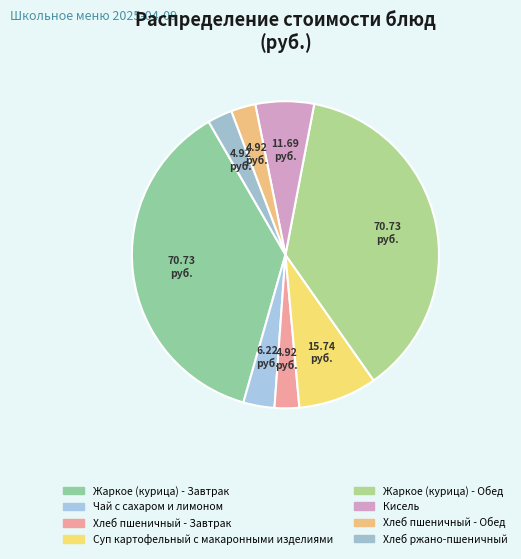

Which has a higher value, Кисель or Хлеб пшеничный - Обед?

Кисель